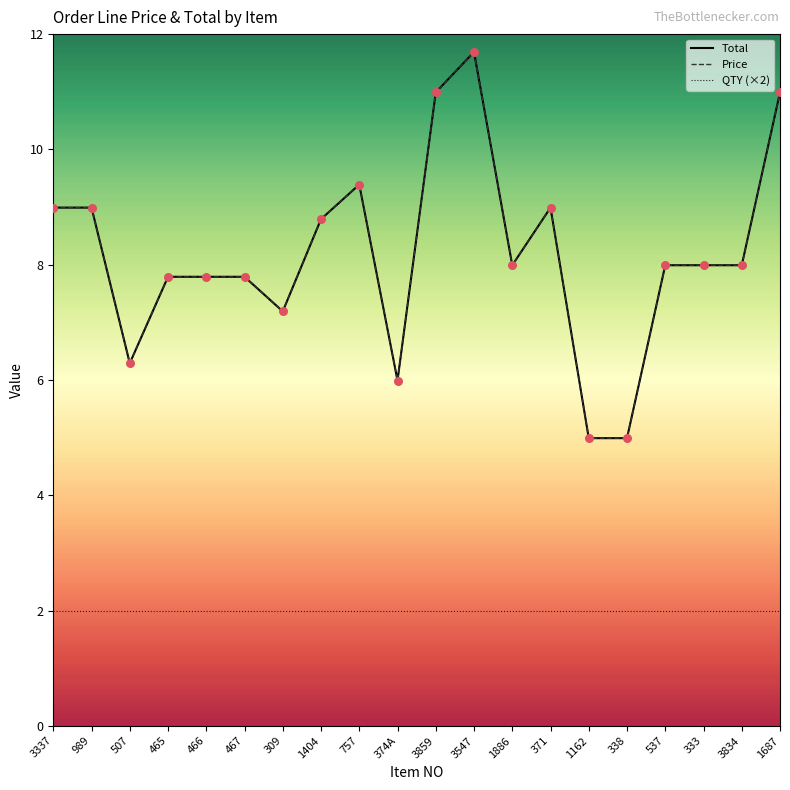

Is this an area chart (filled region under the line)?

No